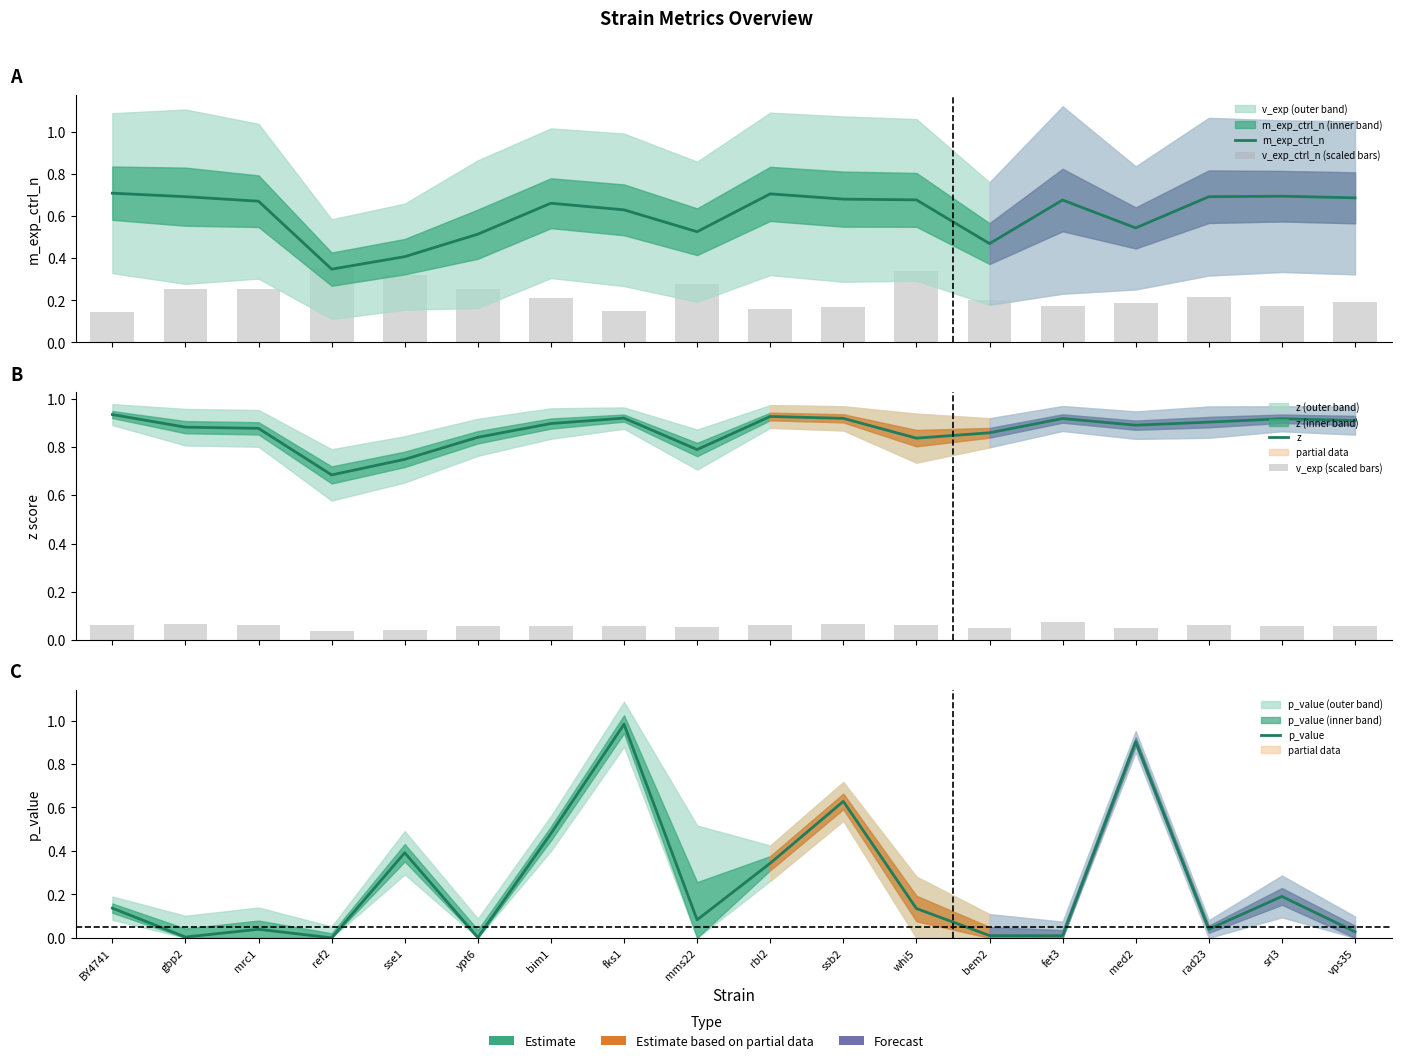

Count the v_exp (scaled bars) values in the range 0 to 1.

18